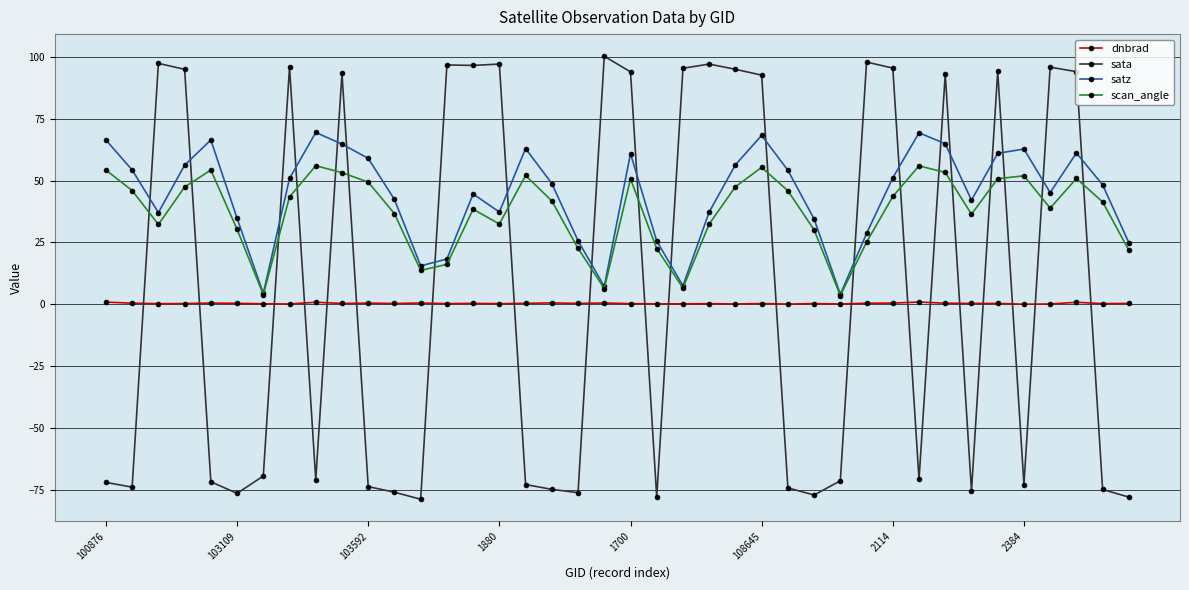

How many intersections are there between sata and scan_angle?

20